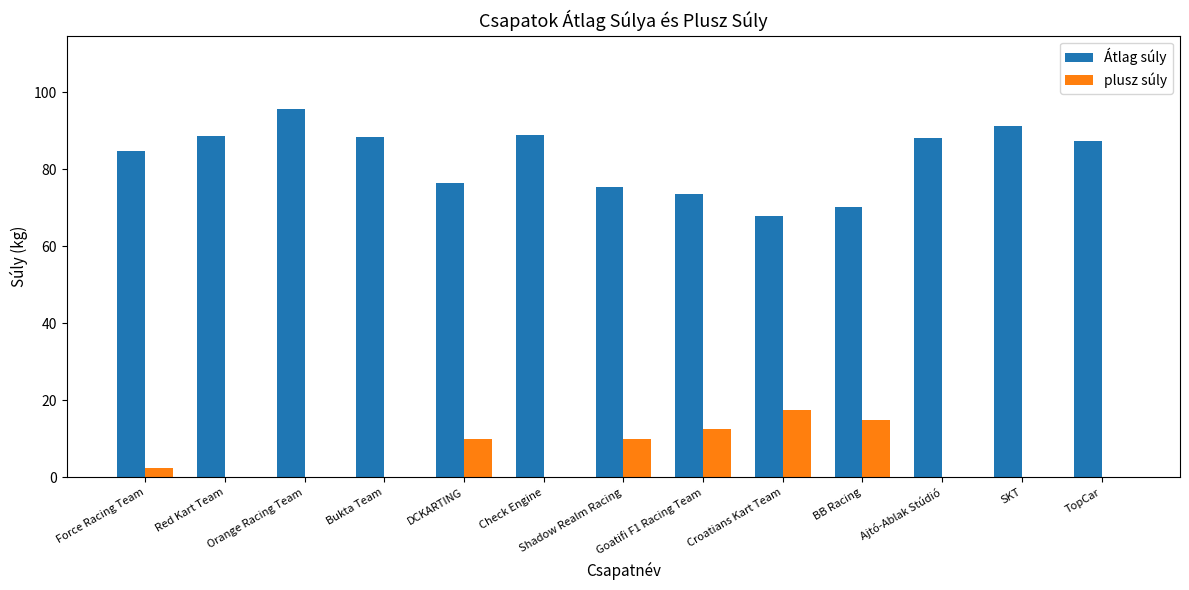

Which series has the largest total across all categories?

Átlag súly